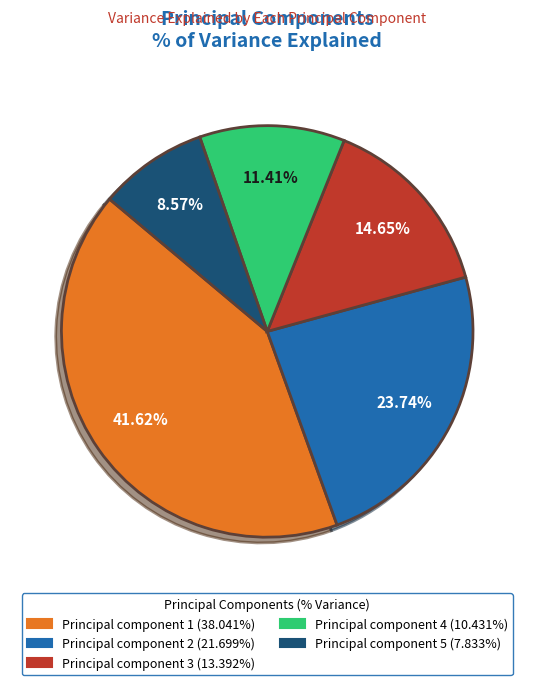

The Principal component 2 slice represents 24% of the pie. True or false?

True